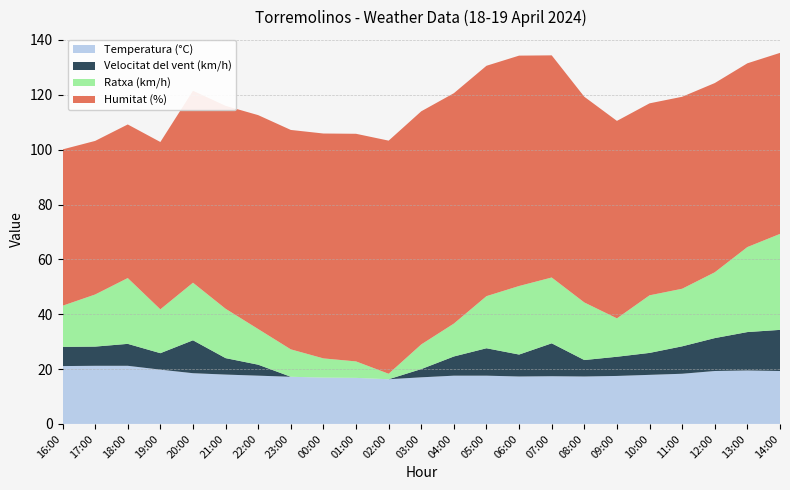

Reading left to right, what are all the values shown in this chart?

Temperatura (°C): 16:00=21.1	17:00=21.2	18:00=21.2	19:00=19.8	20:00=18.5	21:00=18.0	22:00=17.6	23:00=17.2	00:00=16.9	01:00=16.8	02:00=16.3	03:00=17.0	04:00=17.6	05:00=17.6	06:00=17.3	07:00=17.4	08:00=17.3	09:00=17.5	10:00=17.9	11:00=18.3	12:00=19.3	13:00=19.5	14:00=19.3
Velocitat del vent (km/h): 16:00=7.0	17:00=7.0	18:00=8.0	19:00=6.0	20:00=12.0	21:00=6.0	22:00=4.0	23:00=0.0	00:00=0.0	01:00=0.0	02:00=0.0	03:00=3.0	04:00=7.0	05:00=10.0	06:00=8.0	07:00=12.0	08:00=6.0	09:00=7.0	10:00=8.0	11:00=10.0	12:00=12.0	13:00=14.0	14:00=15.0
Ratxa (km/h): 16:00=15.0	17:00=19.0	18:00=24.0	19:00=16.0	20:00=21.0	21:00=18.0	22:00=13.0	23:00=10.0	00:00=7.0	01:00=6.0	02:00=2.0	03:00=9.0	04:00=12.0	05:00=19.0	06:00=25.0	07:00=24.0	08:00=21.0	09:00=14.0	10:00=21.0	11:00=21.0	12:00=24.0	13:00=31.0	14:00=35.0
Humitat (%): 16:00=57.0	17:00=56.0	18:00=56.0	19:00=61.0	20:00=70.0	21:00=74.0	22:00=78.0	23:00=80.0	00:00=82.0	01:00=83.0	02:00=85.0	03:00=85.0	04:00=84.0	05:00=84.0	06:00=84.0	07:00=81.0	08:00=75.0	09:00=72.0	10:00=70.0	11:00=70.0	12:00=69.0	13:00=67.0	14:00=66.0